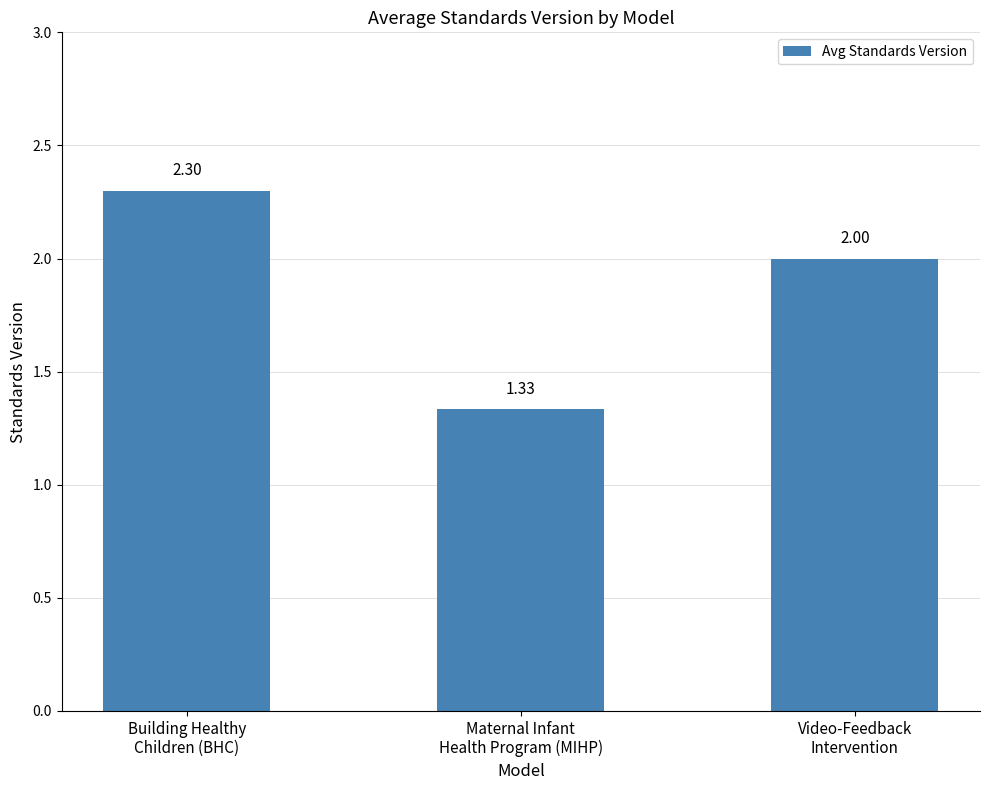

What is the ratio of the value at Video-Feedback
Intervention to the value at Maternal Infant
Health Program (MIHP)?

1.5